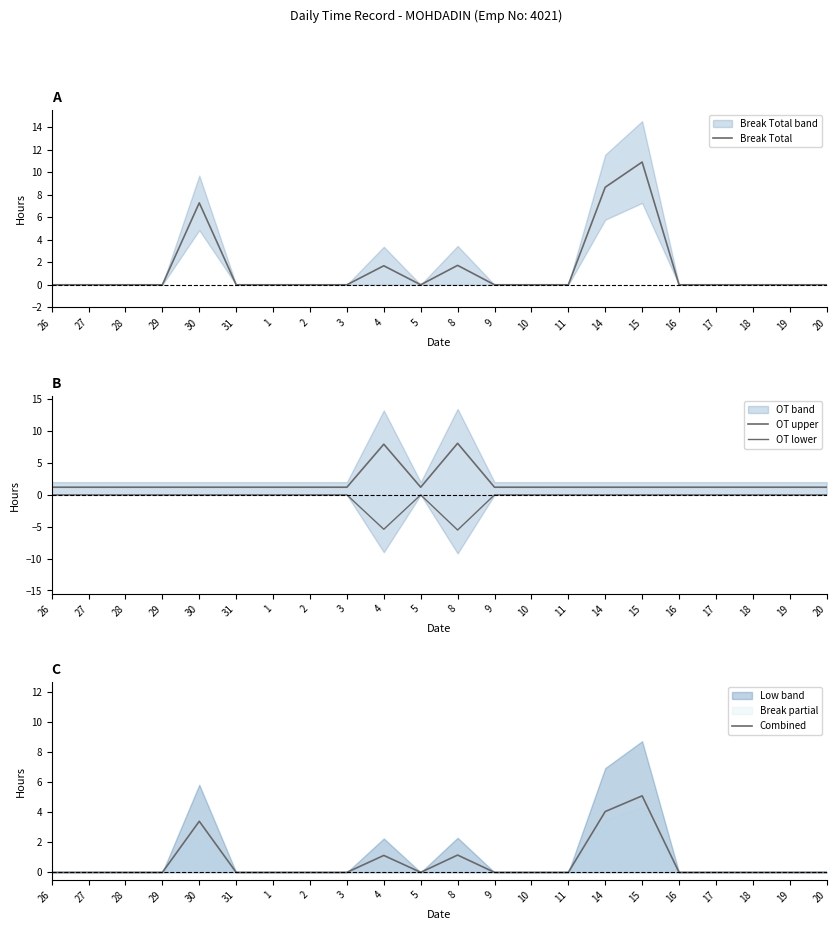

Rank the categories by OT lower value from highest to lowest.

26, 27, 28, 29, 30, 31, 1, 2, 3, 5, 9, 10, 11, 14, 15, 16, 17, 18, 19, 20, 4, 8